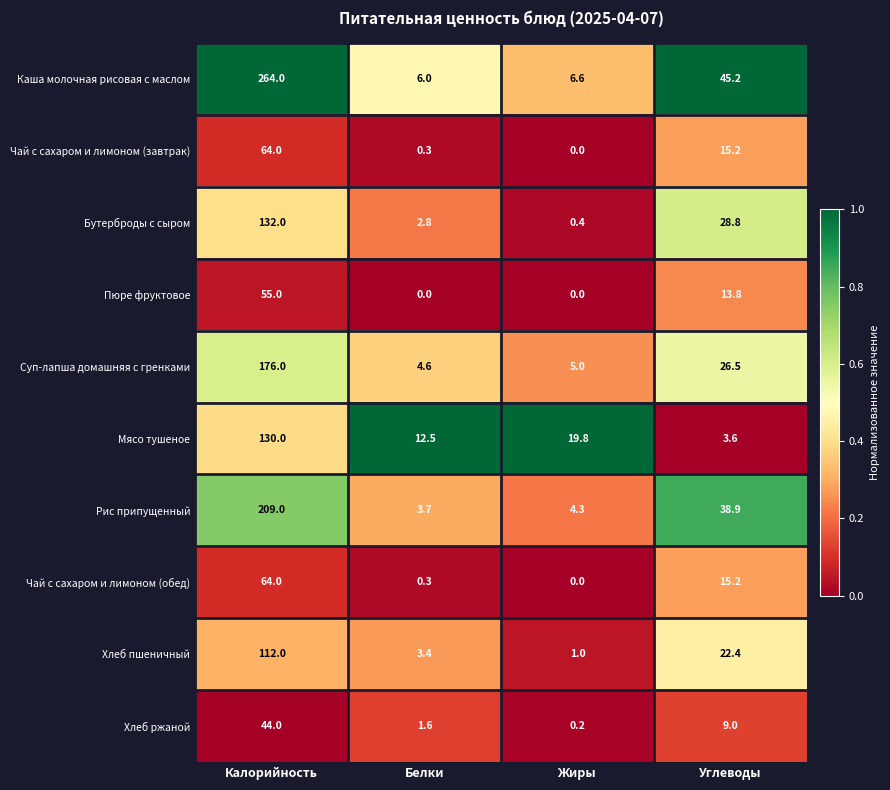

What is the lowest value of the Хлеб пшеничный series?

1.0